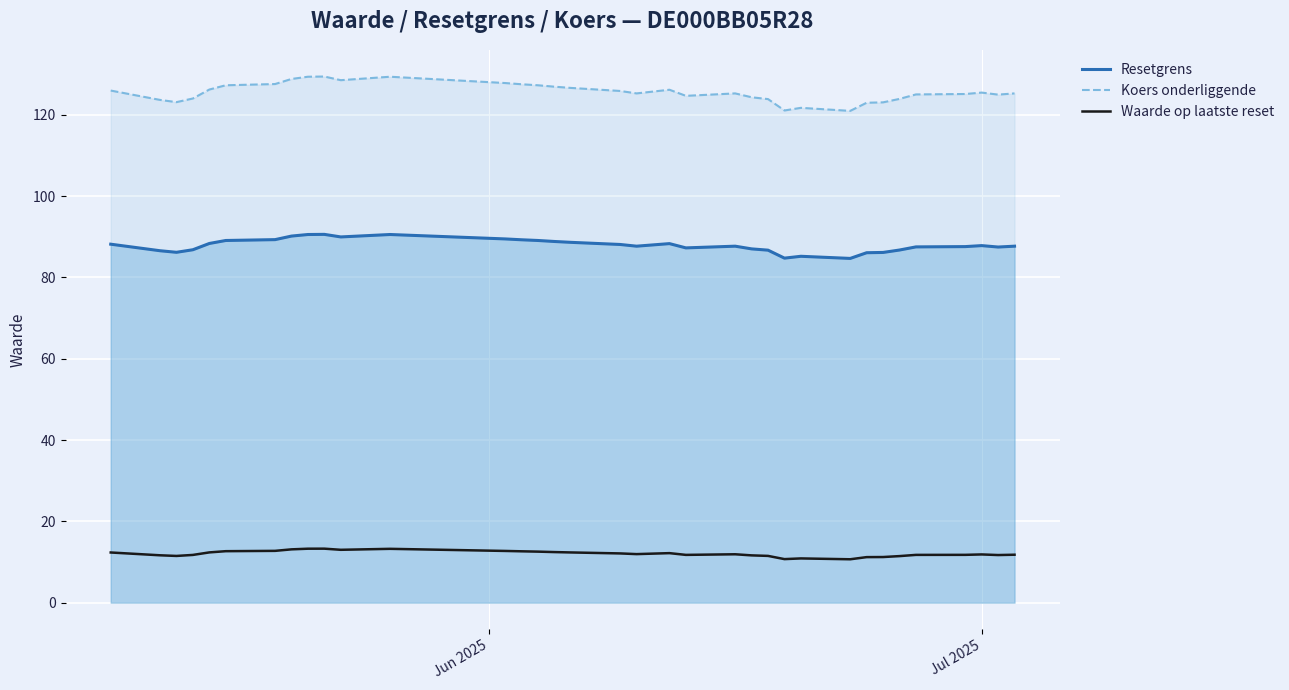

List the series in order of their peak value, highest first.

Koers onderliggende, Resetgrens, Waarde op laatste reset